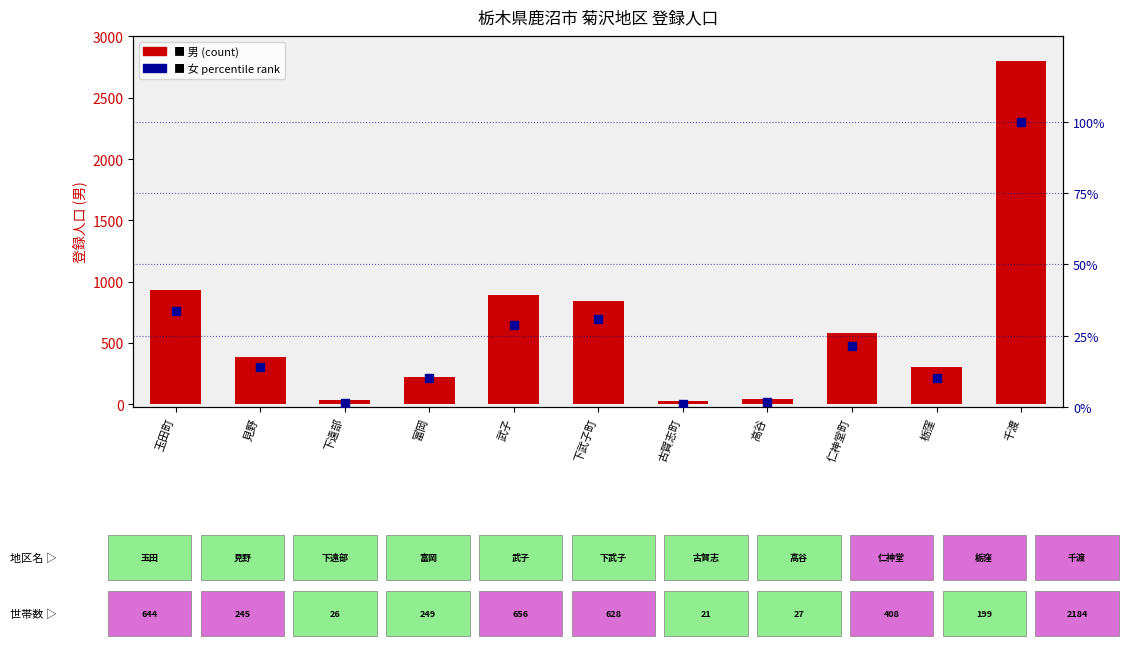

Is the value of 女 percentile rank at 古賀志町 greater than the value of 男 (count) at 仁神堂町?

No